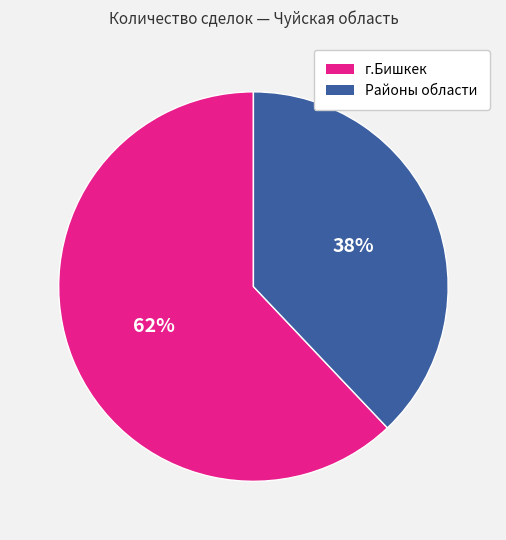

The Районы области slice represents 38% of the pie. True or false?

True